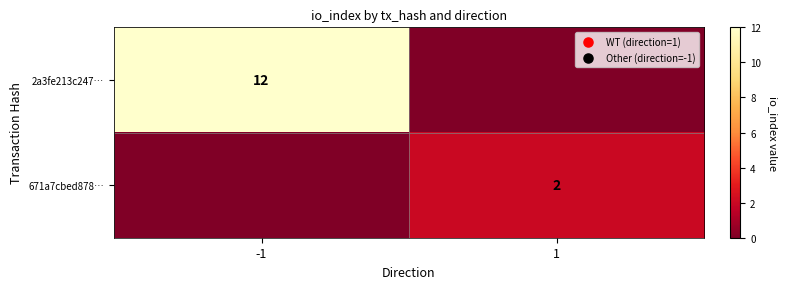

The 671a7cbed878… series shows 3 at 1. True or false?

False